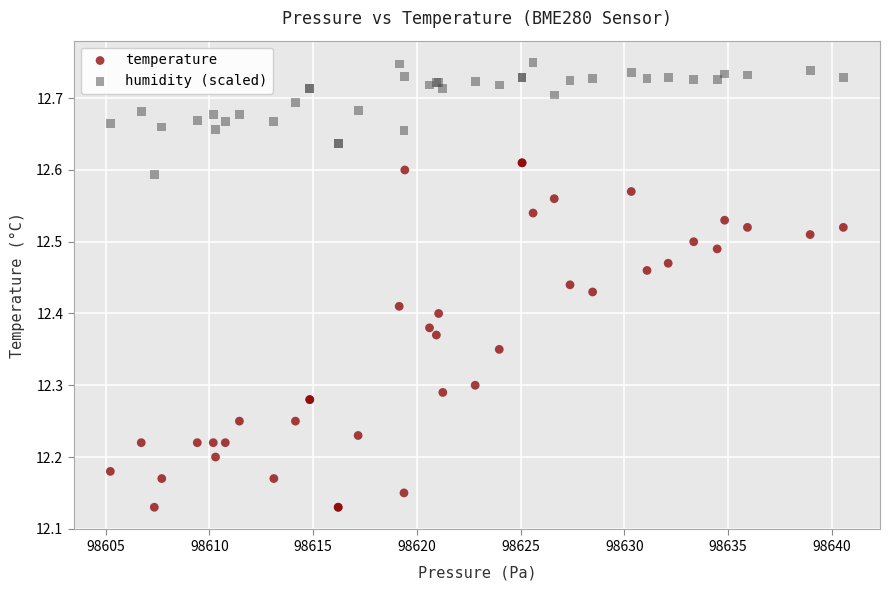

What is the X range (max minus min) for the scatter plot?

35.3